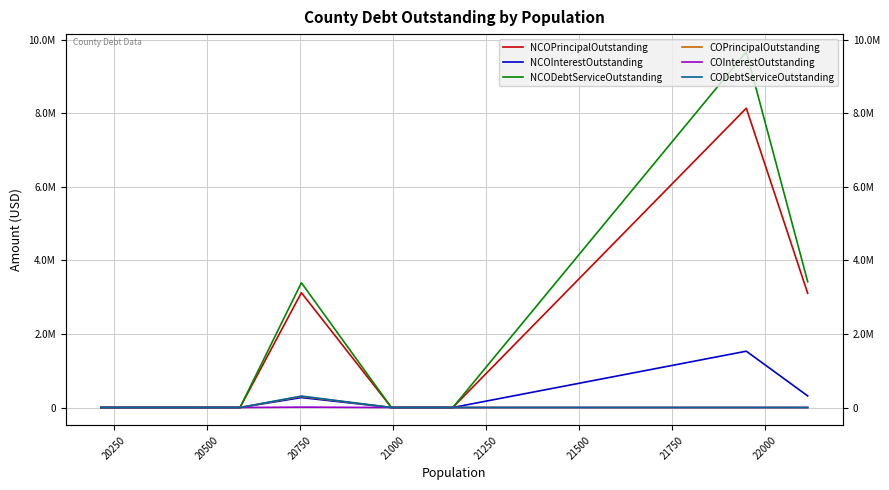

In NCOInterestOutstanding, how many points are higher than both neighbors (excluding endpoints)?

2